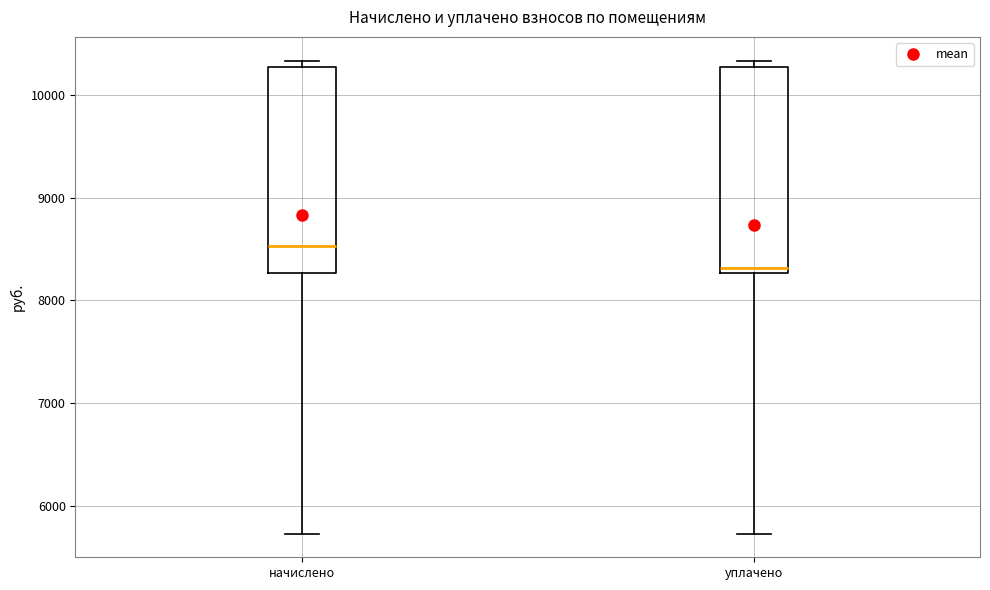

Reading left to right, read every box against the y-axis: the position of its median line, the range the box covers, and the ends of its whiskers. The values are not printed on the chart, so give them approximately, as read against the axis.

начислено: median 8500, box 8300 to 10300, whiskers 5700 to 10300 (just above the box's upper edge)
уплачено: median 8300 (just above the box's lower edge), box 8300 to 10300, whiskers 5700 to 10300 (just above the box's upper edge)